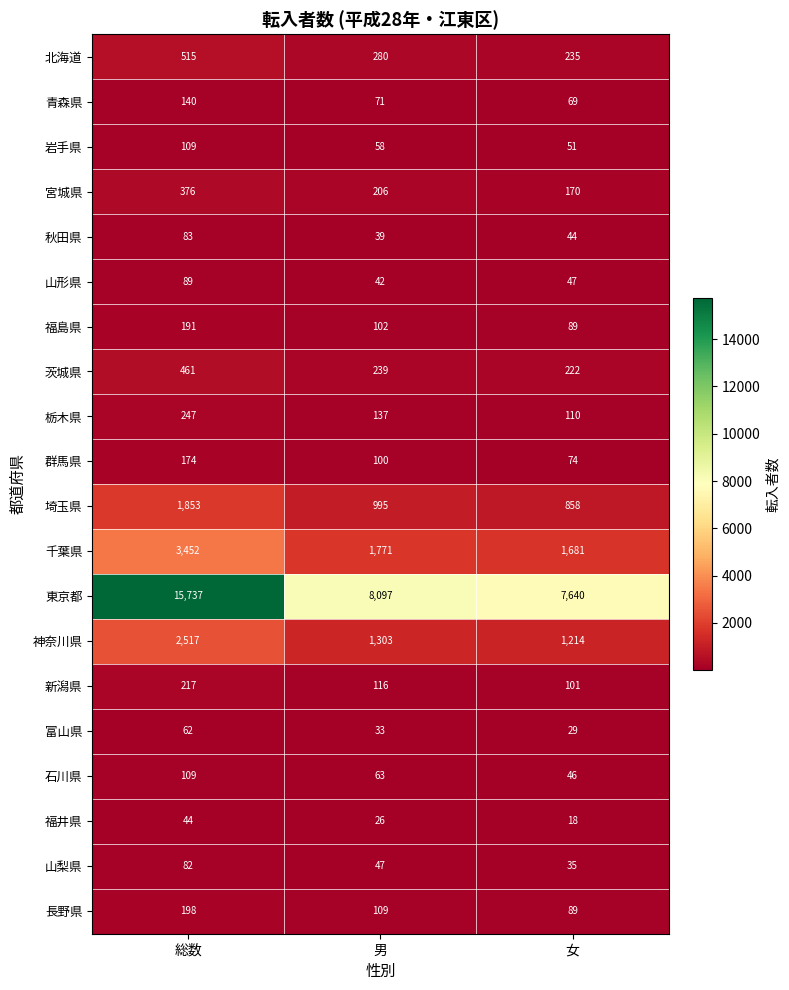

Where does the 福井県 series first go above 26?

総数